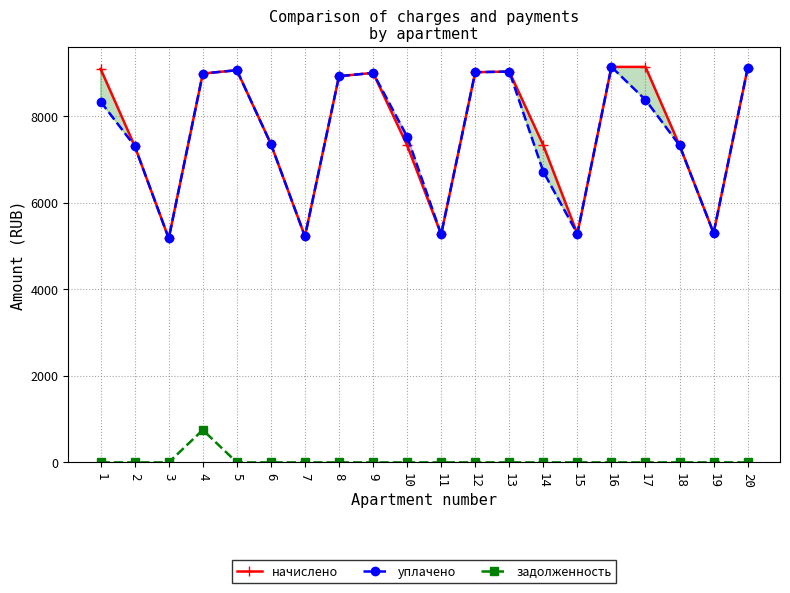

Which series changed the most between 3 and 19?

начислено